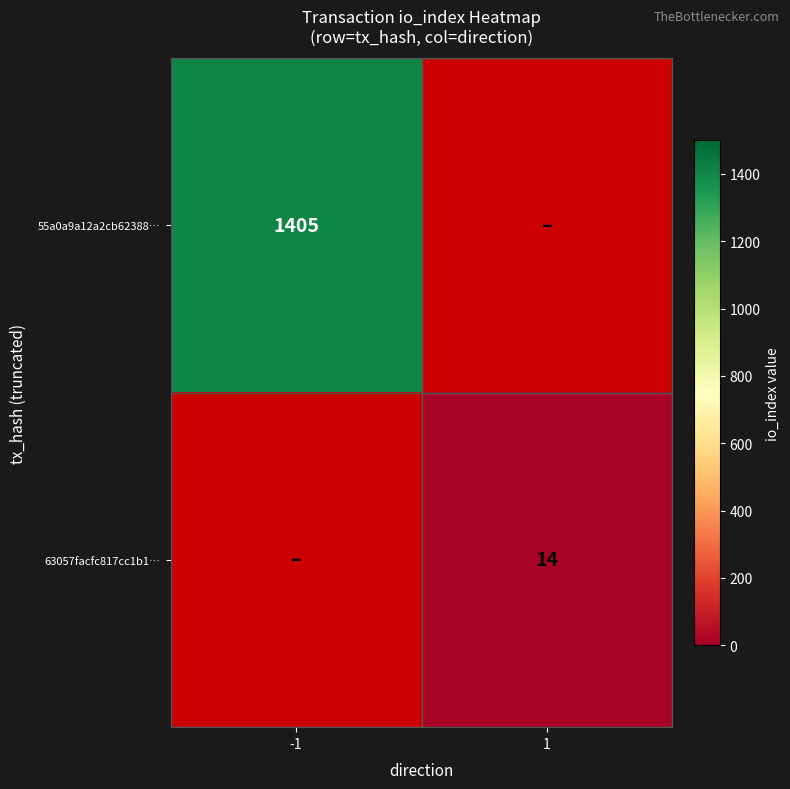

The 63057facfc817cc1b1… series shows 8.7 at 1. True or false?

False